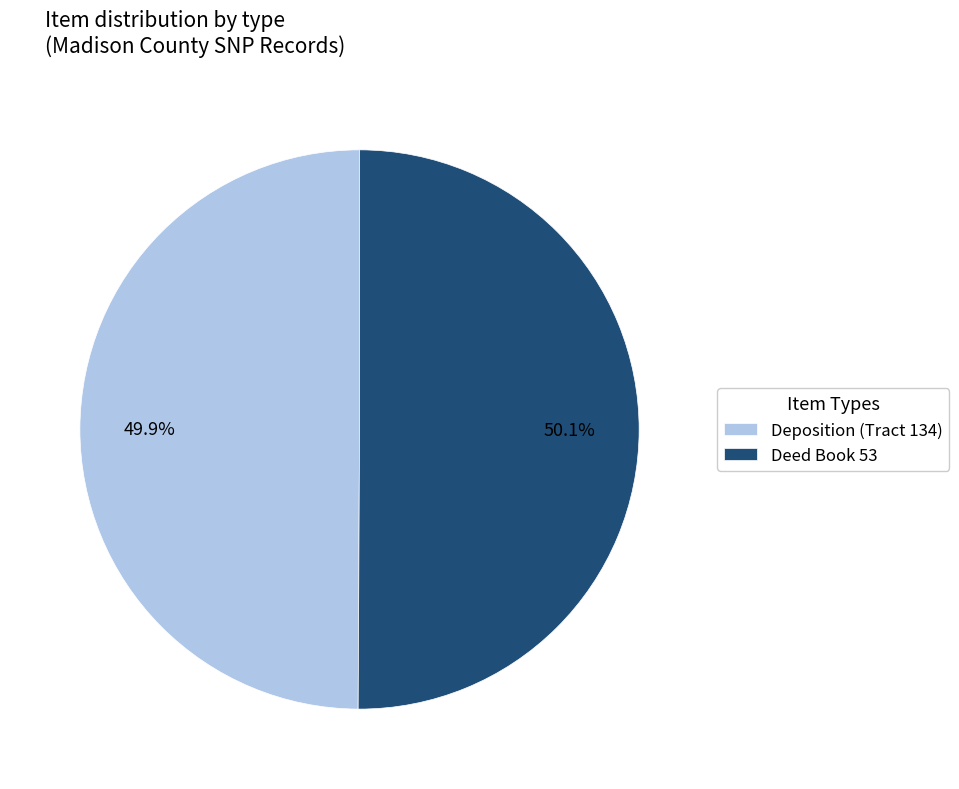

Is there any slice that represents more than half of the pie?

Yes